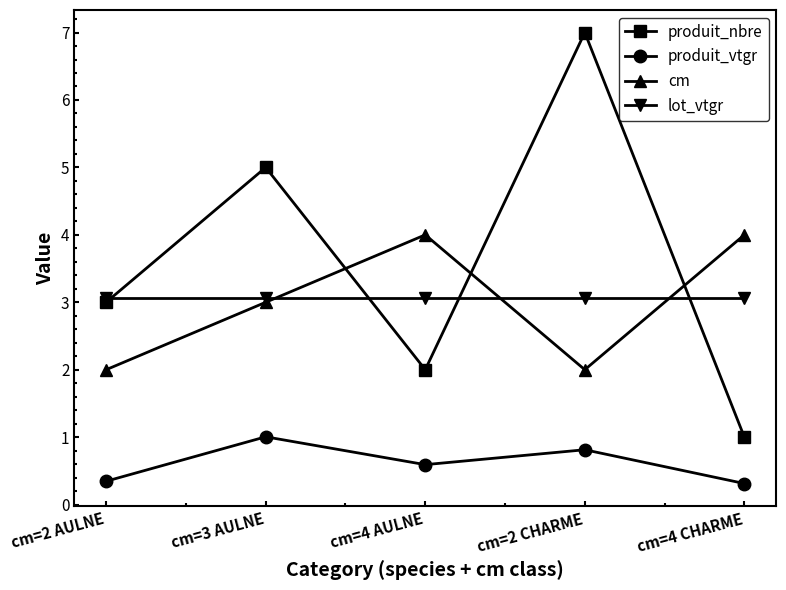

What is the total value across all series at cm=4 CHARME?

8.4